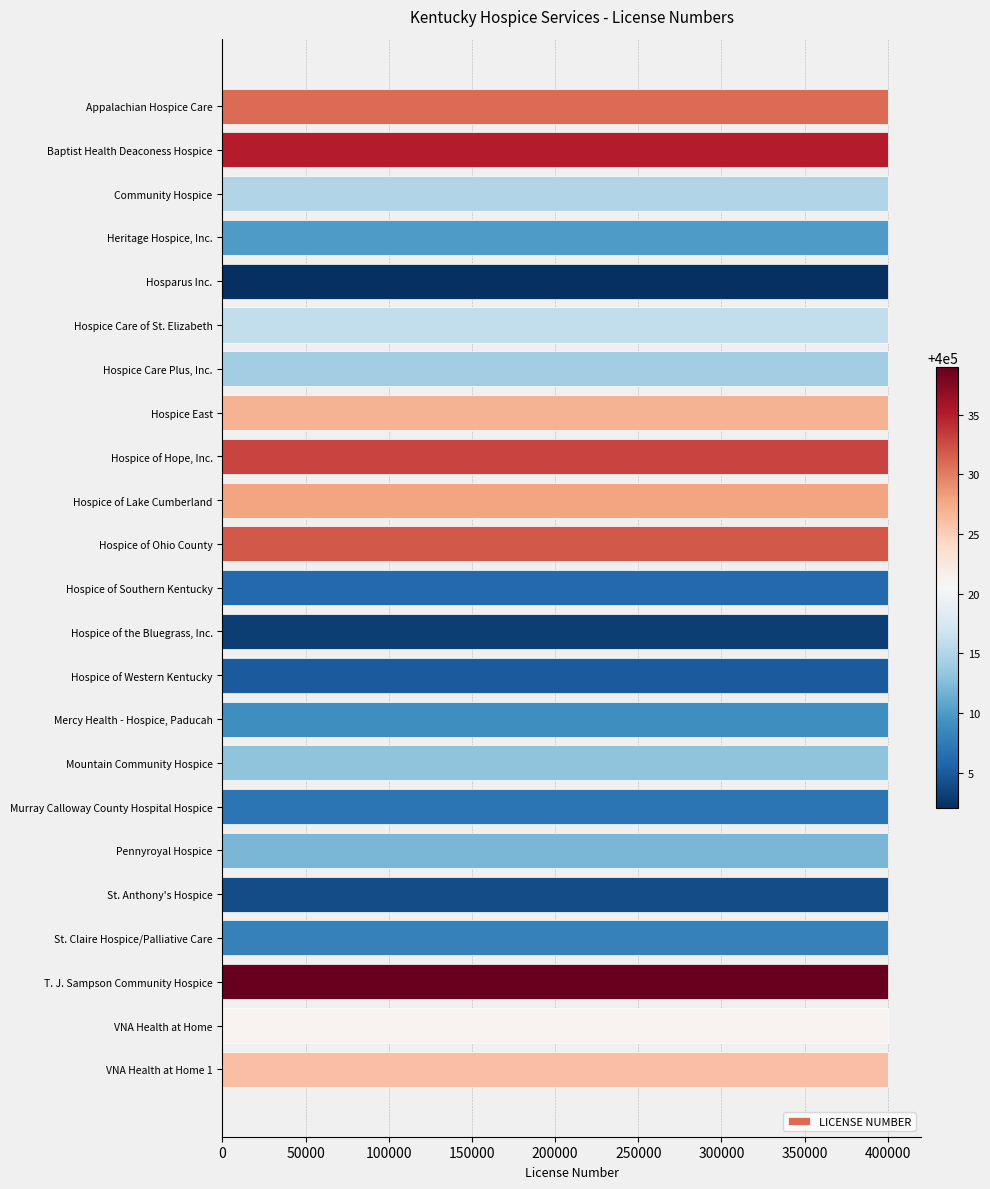

What is the sum of all values?

9200396